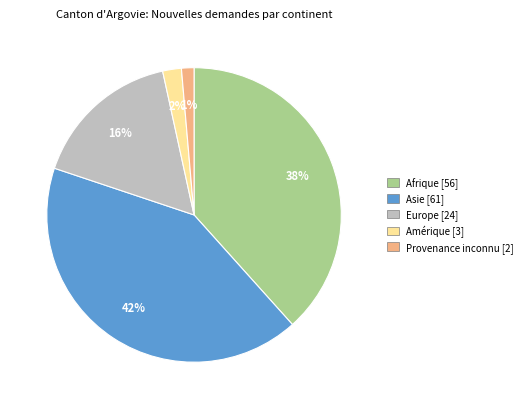

How many slices are in this pie chart?

5